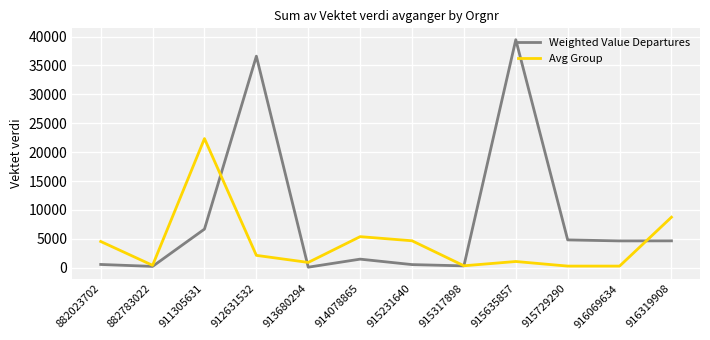

Where is the first local minimum for Avg Group?

882783022